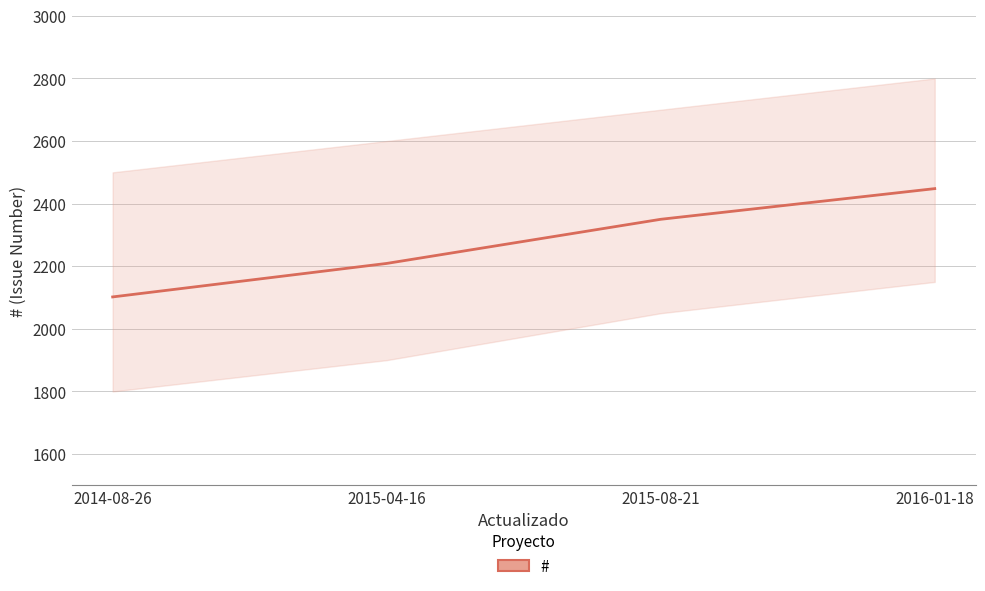

What is the difference between the second highest and minimum values?

248